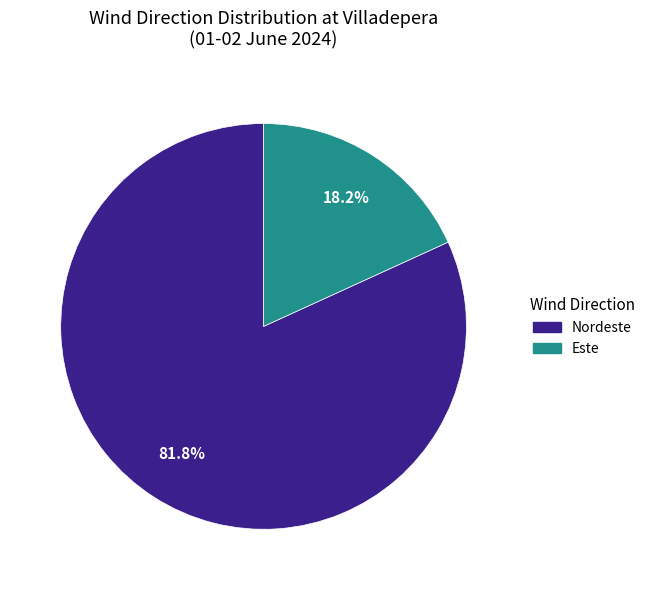

Does any single category account for the majority?

Yes